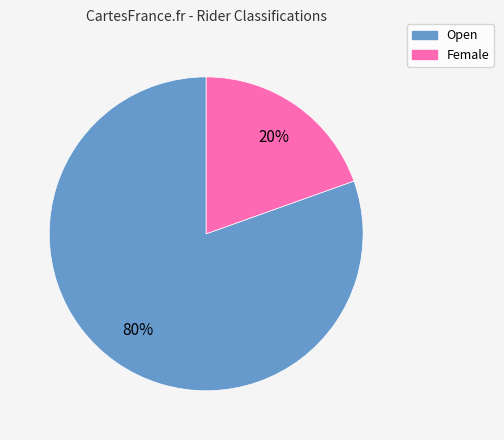

Is the sum of Open and Female greater than half?

Yes